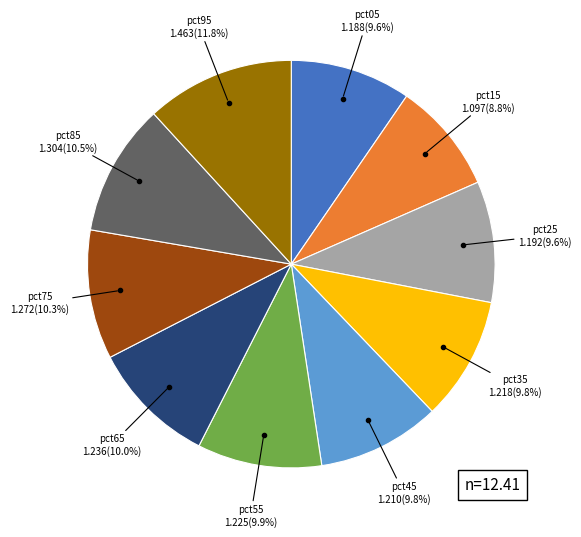

Does any single category account for the majority?

No